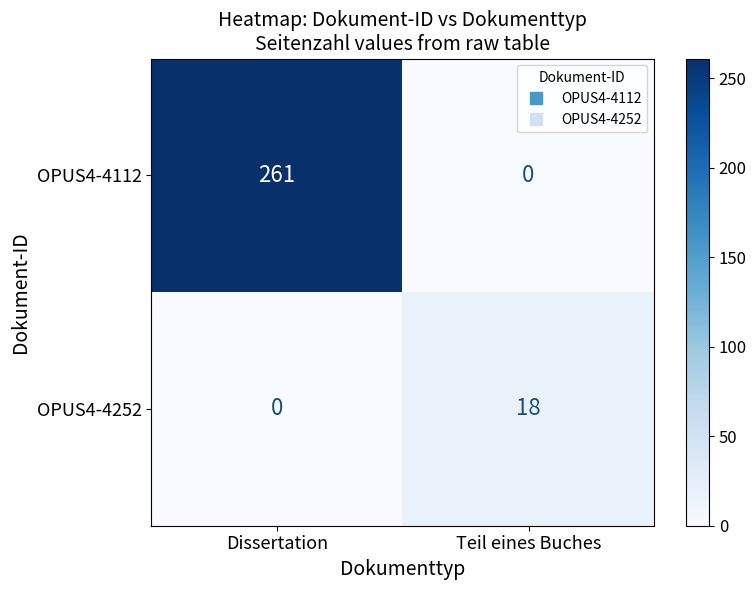

Which series has the largest total across all categories?

OPUS4-4112